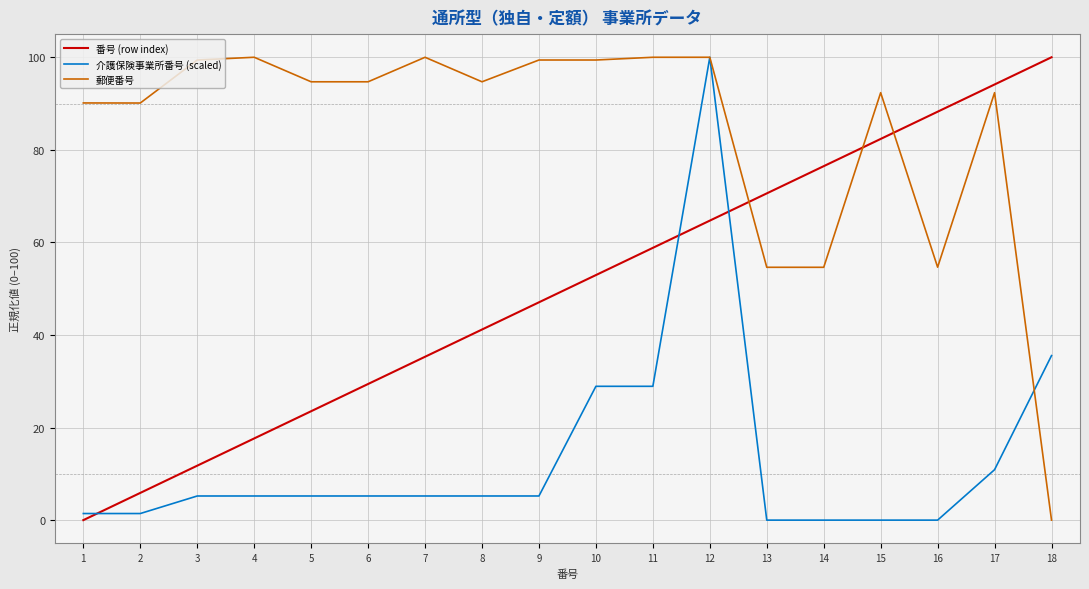

The value of 番号 (row index) at 14 is 76.5. True or false?

True